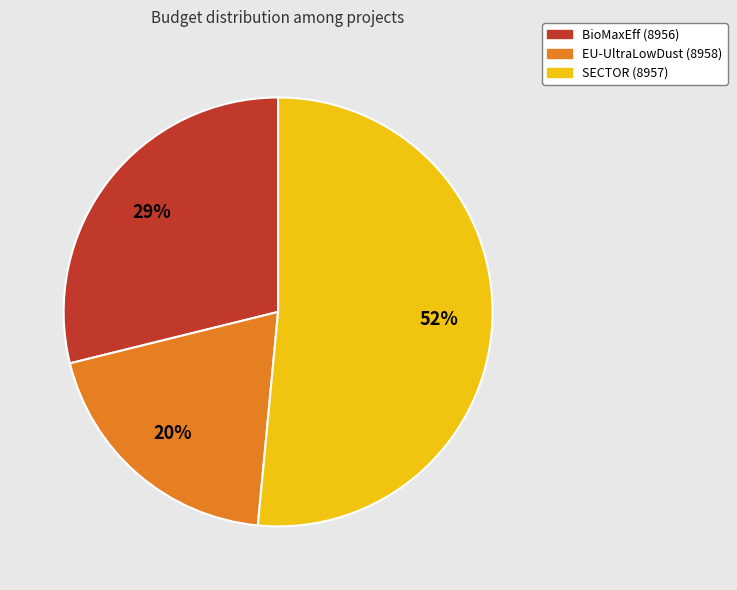

Rank the categories by value from lowest to highest.

EU-UltraLowDust (8958), BioMaxEff (8956), SECTOR (8957)